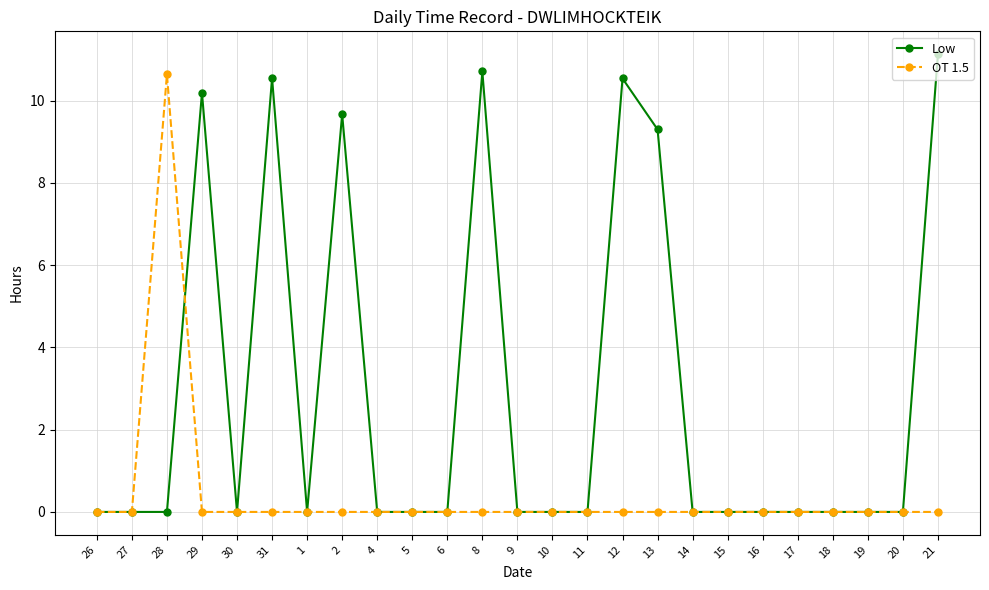

At how many categories does at least one series exceed 4?

8